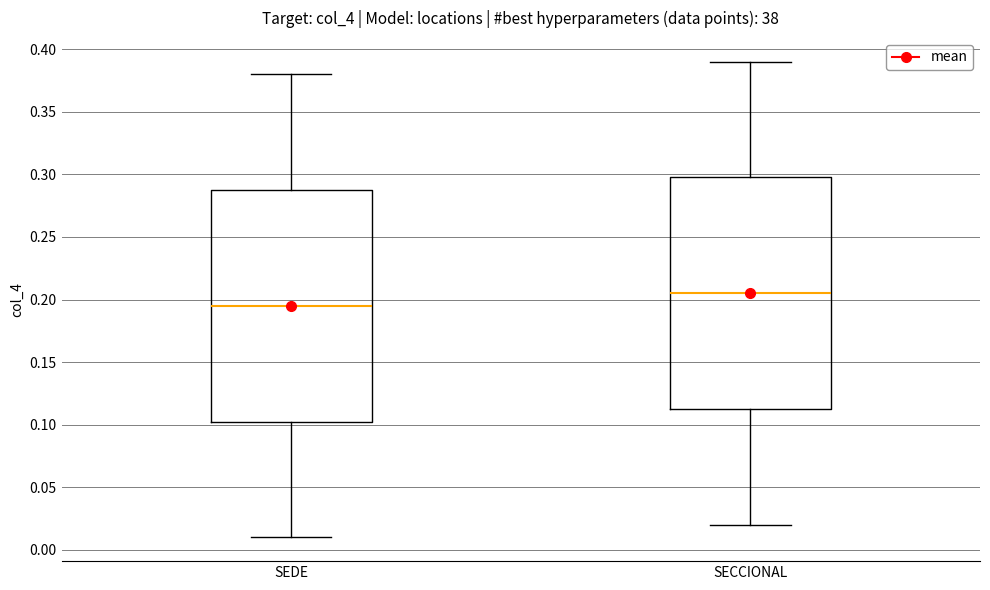

Reading left to right, transcribe this box plot: for each box, give where its median line is, the range the box spans, and where its two whiskers end, as read against the y-axis. The values are not printed on the chart, so give them approximately, as read against the axis.

SEDE: median 0.195, box 0.105 to 0.290, whiskers 0.010 to 0.380
SECCIONAL: median 0.205, box 0.115 to 0.300, whiskers 0.020 to 0.390